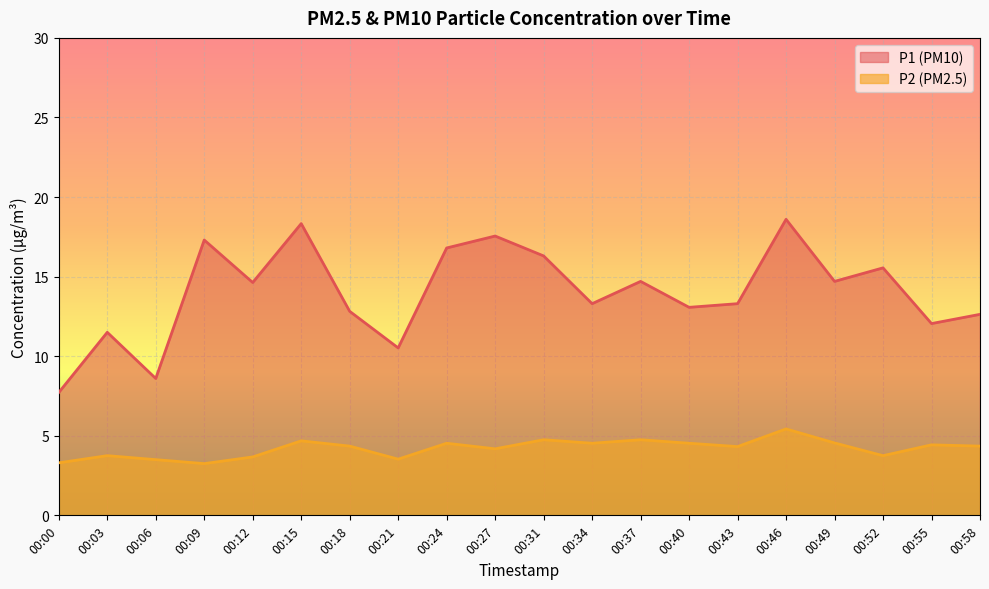

Is it true that P1 equals 17.4 at 00:43?

False